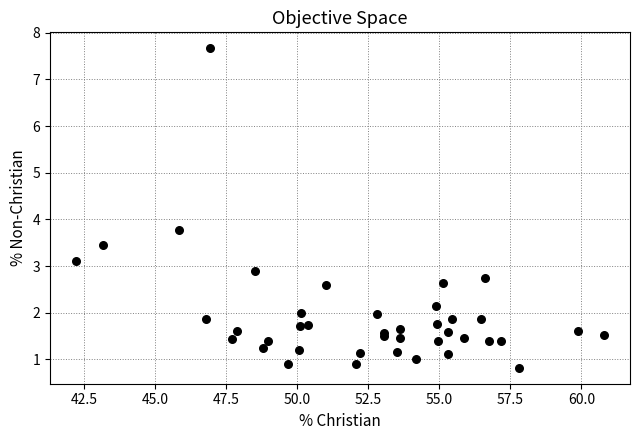

What Y value in the scatter plot is closest to 4?

3.8